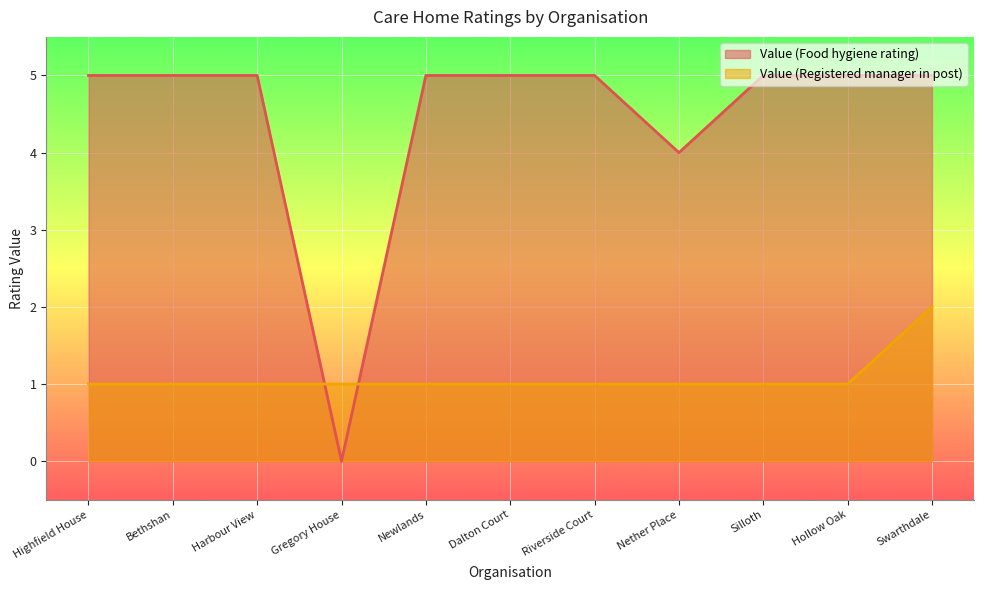

What is the label of the 11th point from the right?

Highfield House